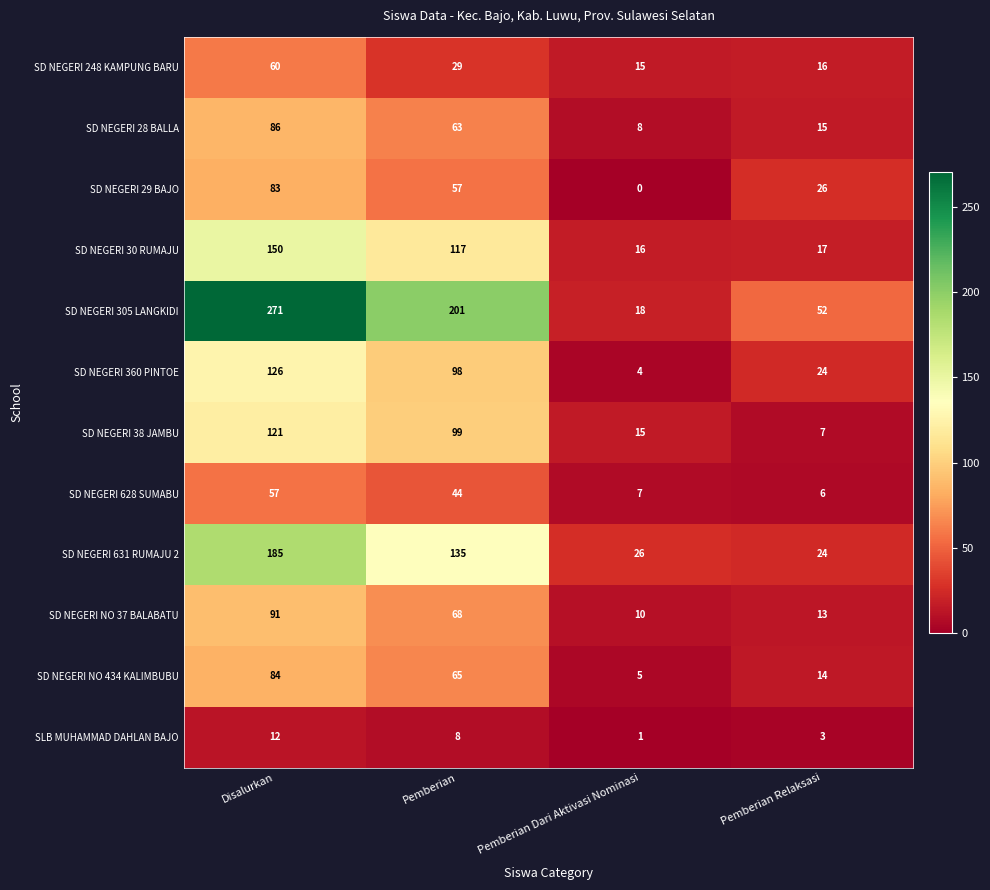

What is the difference between the maximum and second lowest values in the SD NEGERI 30 RUMAJU series?

133